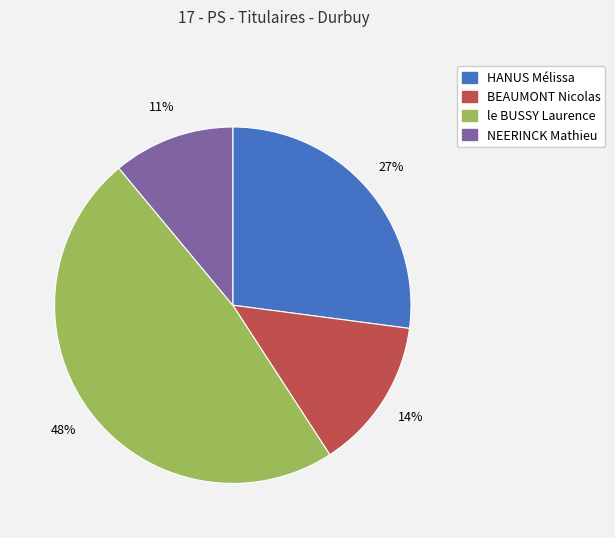

Rank the categories by value from lowest to highest.

NEERINCK Mathieu, BEAUMONT Nicolas, HANUS Mélissa, le BUSSY Laurence